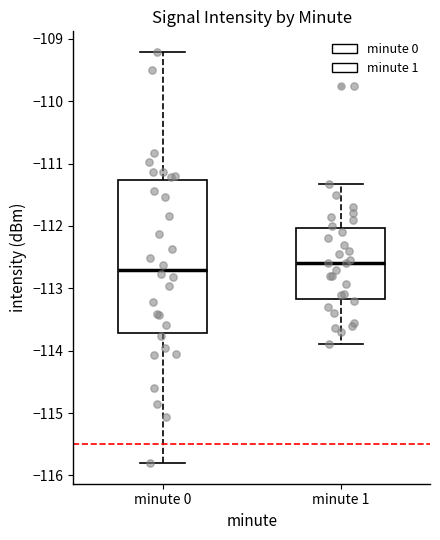

Which box is the tallest, from its lower edge to its upper edge?

minute 0